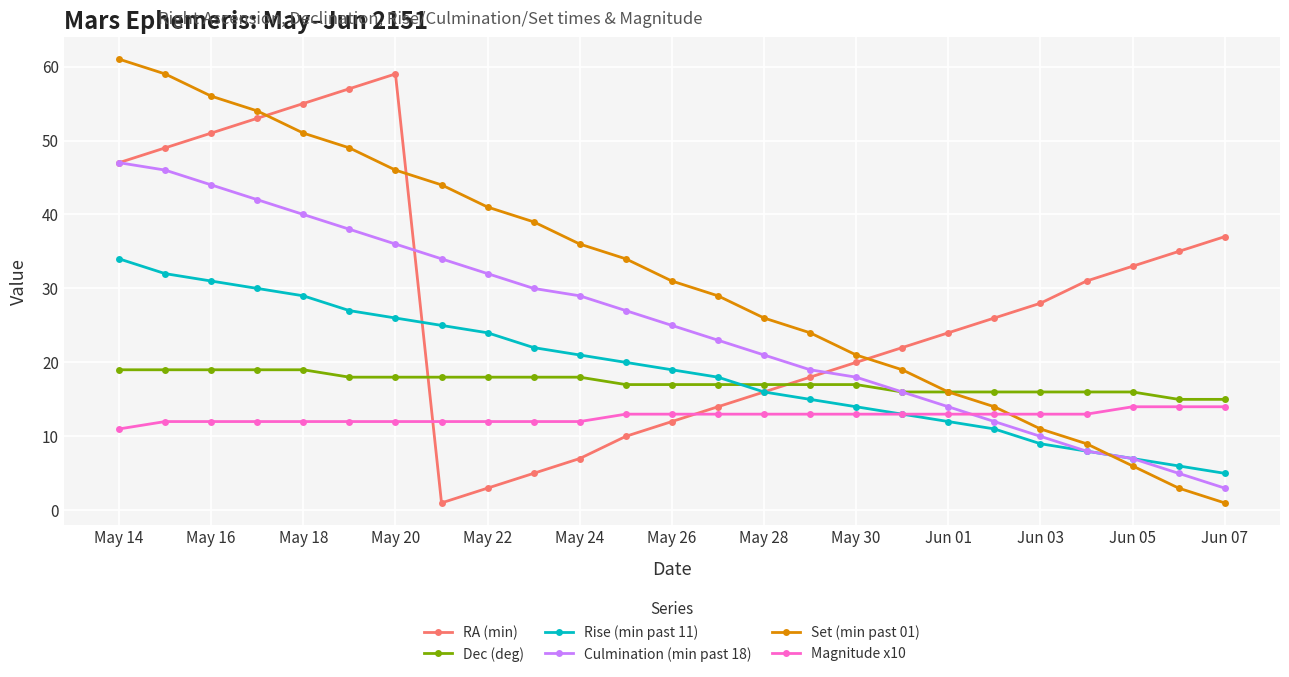

True or false: Set (min past 01) has more than 0 points higher than both neighbors.

False